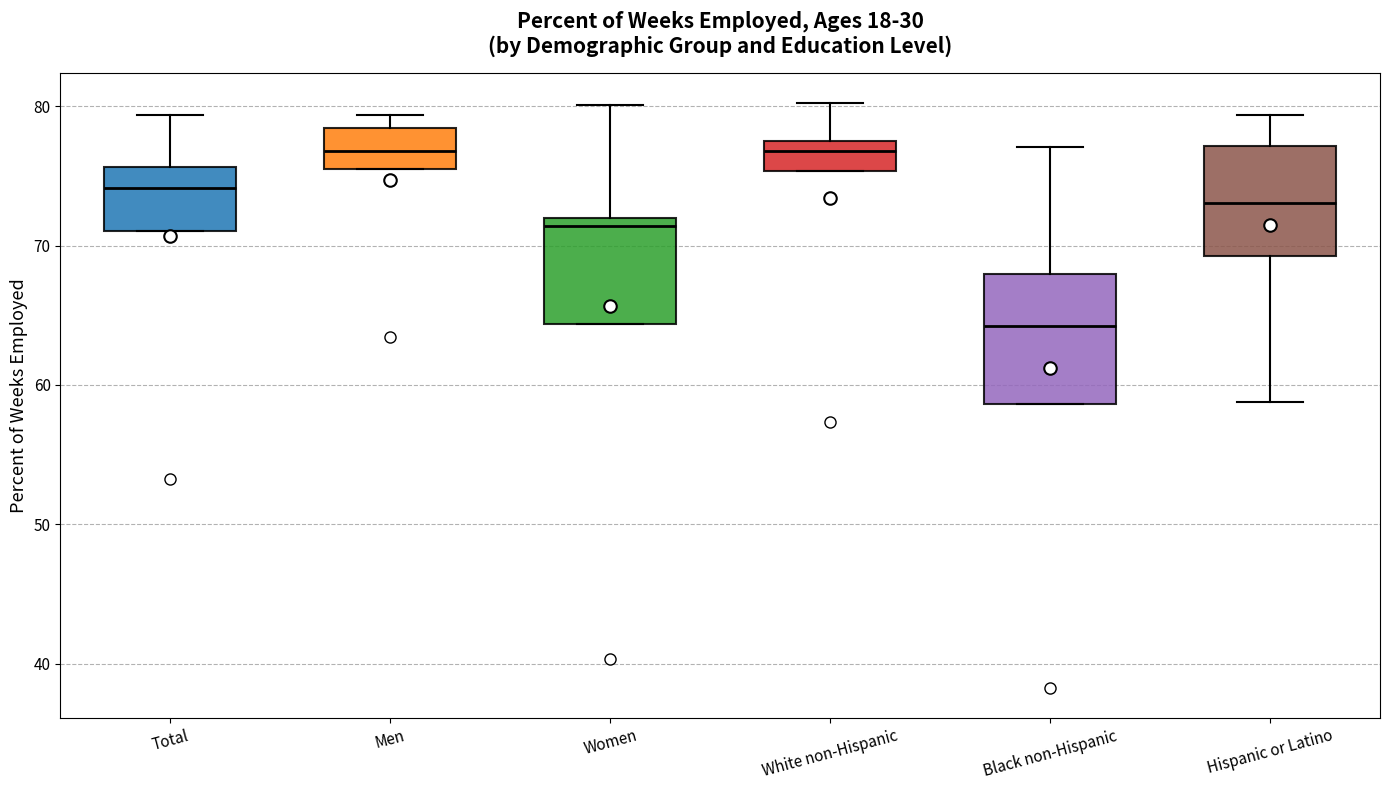

Comparing the boxes themselves (not the whiskers), which one is the tallest?

Black non-Hispanic